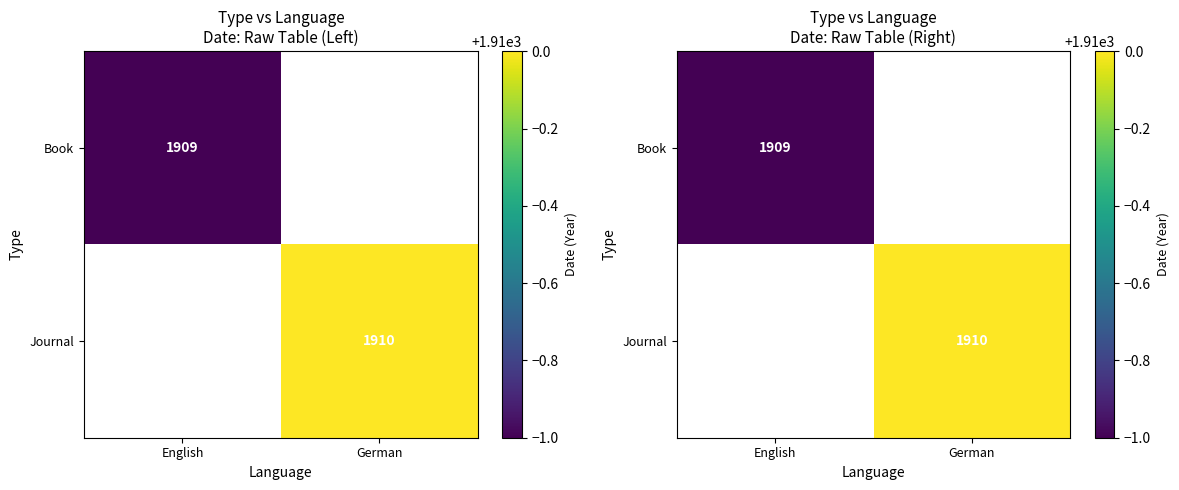

The value of Journal at German is 3090.5. True or false?

False